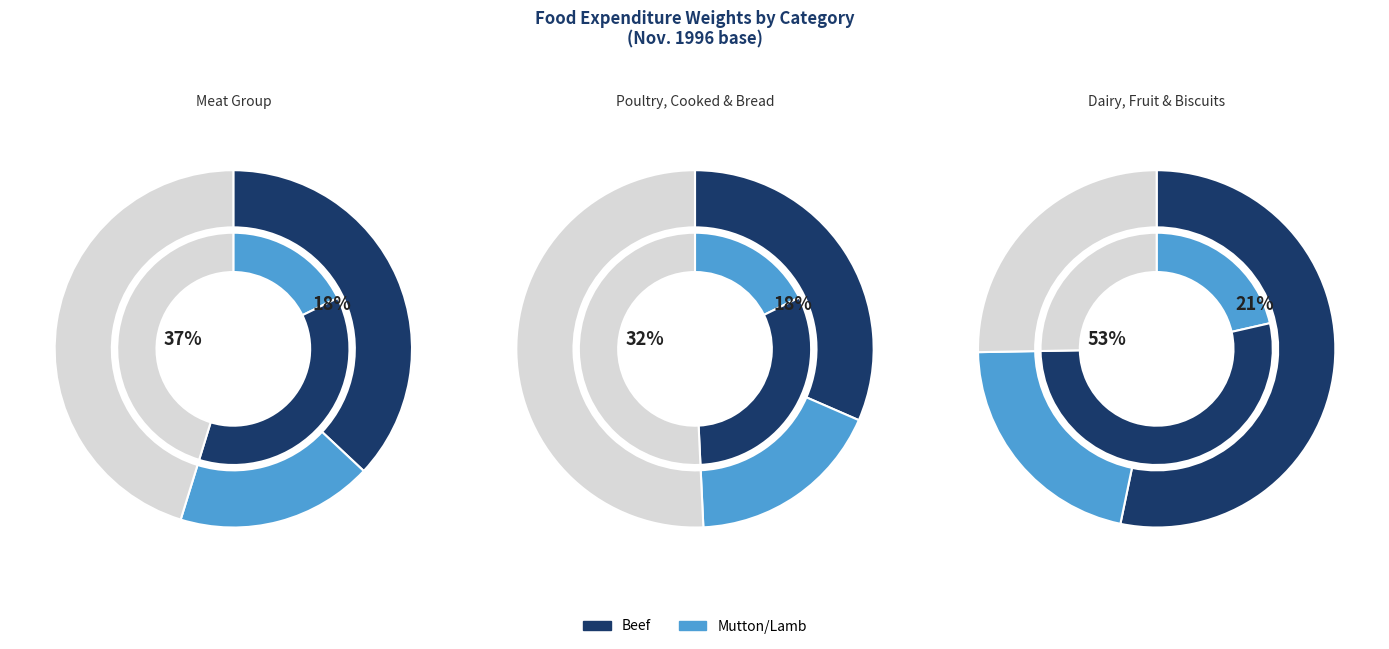

To the nearest percent, what portion does Poultry represent?

11%